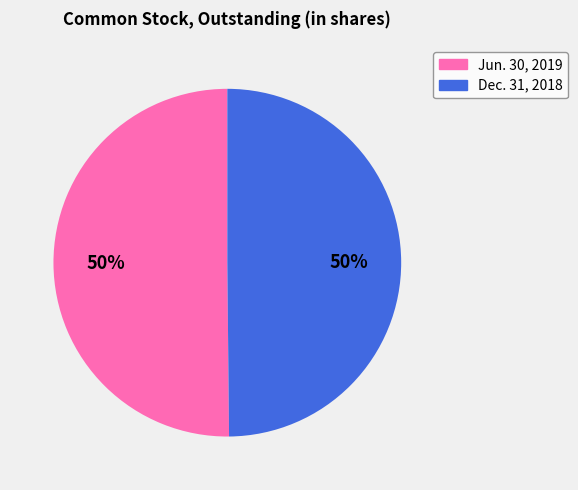

Count the number of slices in the pie.

2